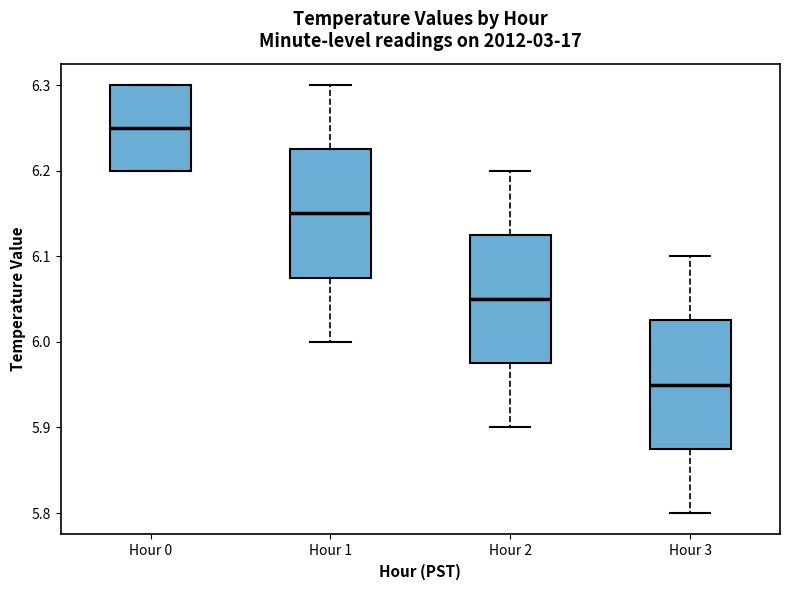

Reading left to right, read every box against the y-axis: the position of its median line, the range the box covers, and the ends of its whiskers. The values are not printed on the chart, so give them approximately, as read against the axis.

Hour 0: median 6.25, box 6.20 to 6.30, whiskers 6.20 to 6.30
Hour 1: median 6.15, box 6.08 to 6.23, whiskers 6.00 to 6.30
Hour 2: median 6.05, box 5.98 to 6.13, whiskers 5.90 to 6.20
Hour 3: median 5.95, box 5.88 to 6.03, whiskers 5.80 to 6.10